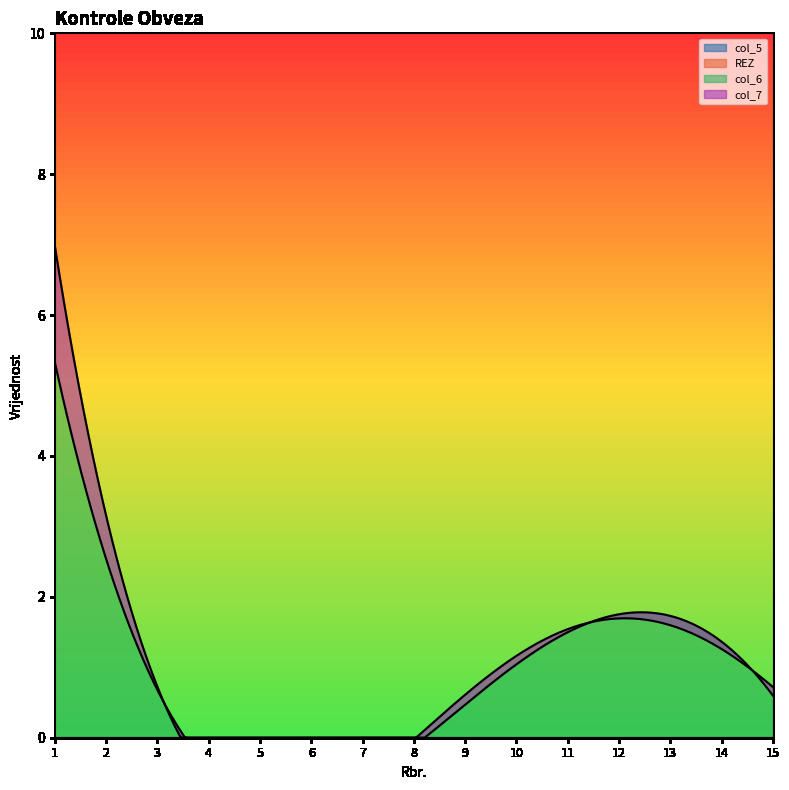

Does the chart have visible grid lines?

No